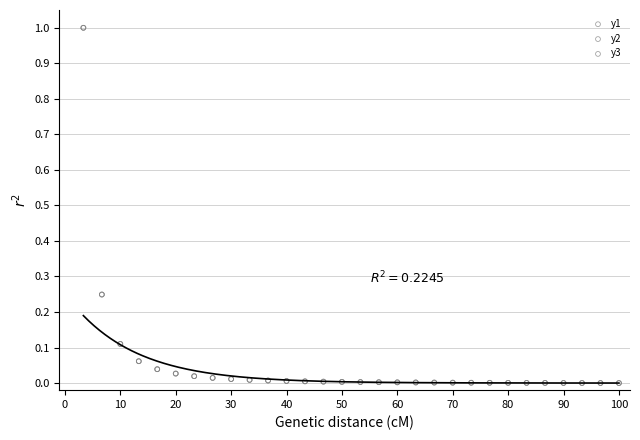

What are all the series names shown in the legend?

y1, y2, y3